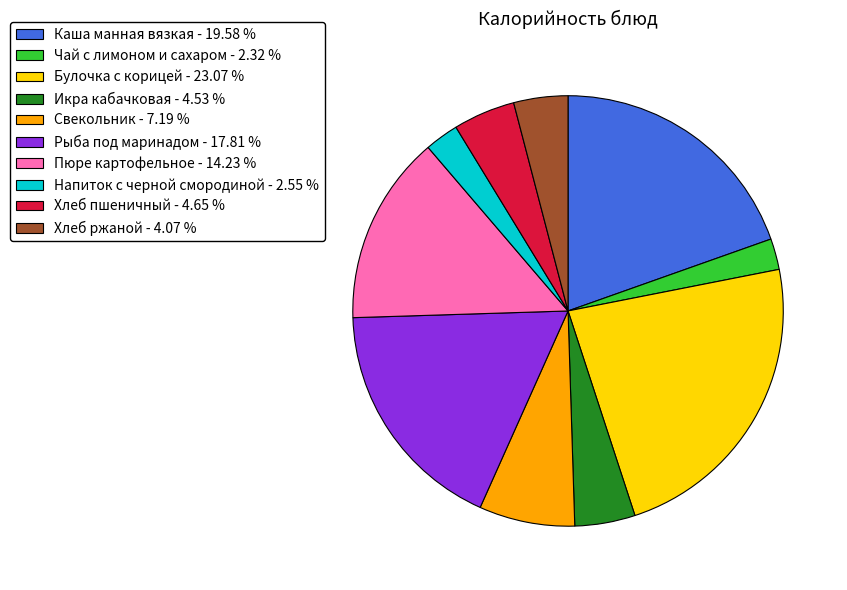

True or false: Свекольник accounts for 7% of the total.

True